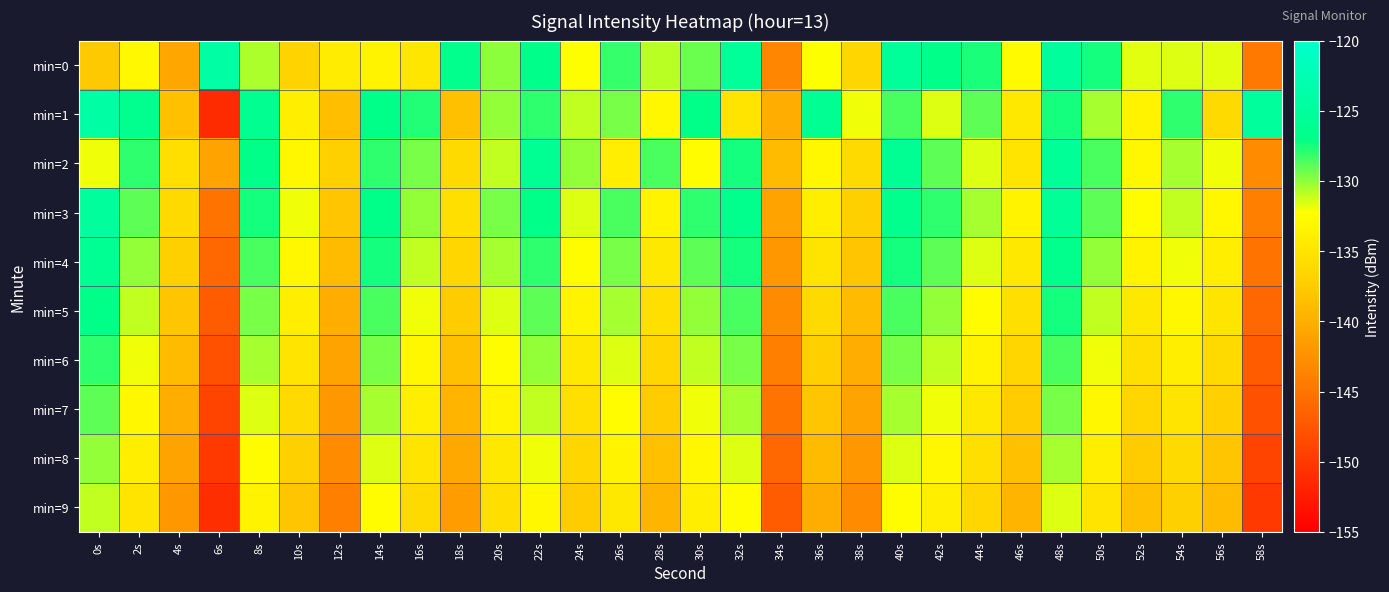

At how many categories does at least one series exceed -128?

17